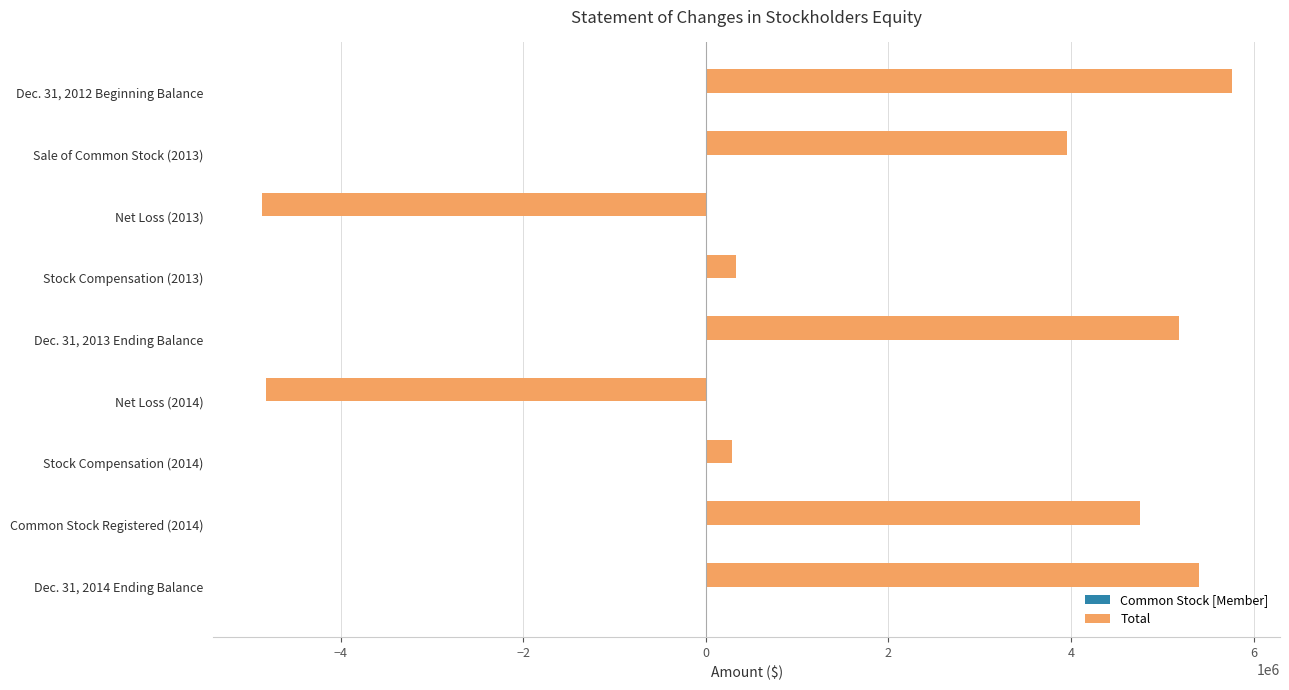

Which series changed the most between Sale of Common Stock (2013) and Stock Compensation (2013)?

Total